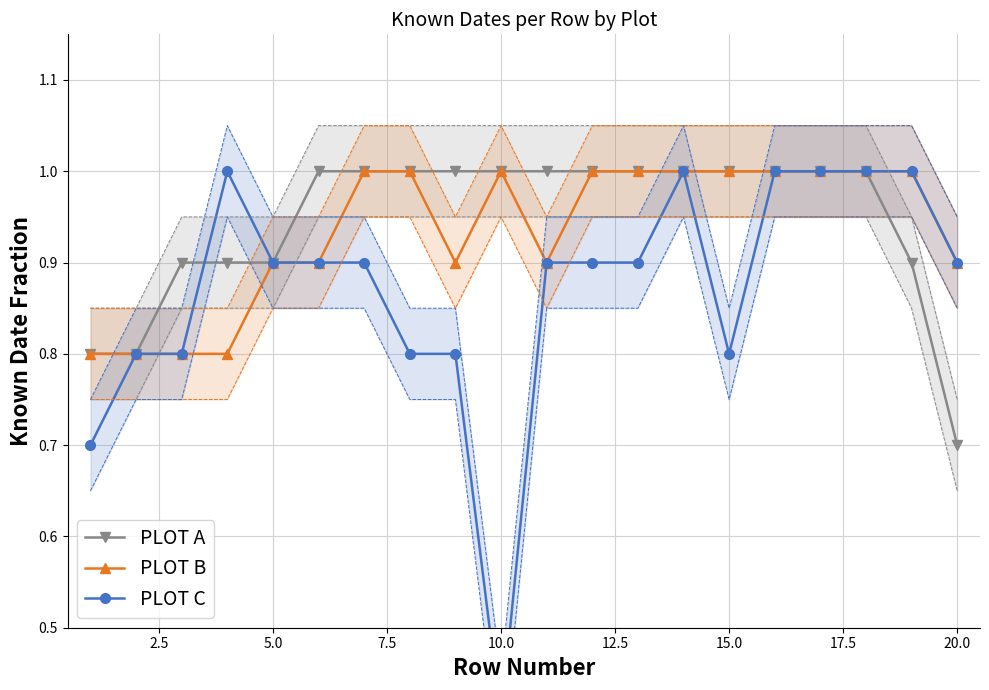

The PLOT B series shows 1.6 at 20.0. True or false?

False